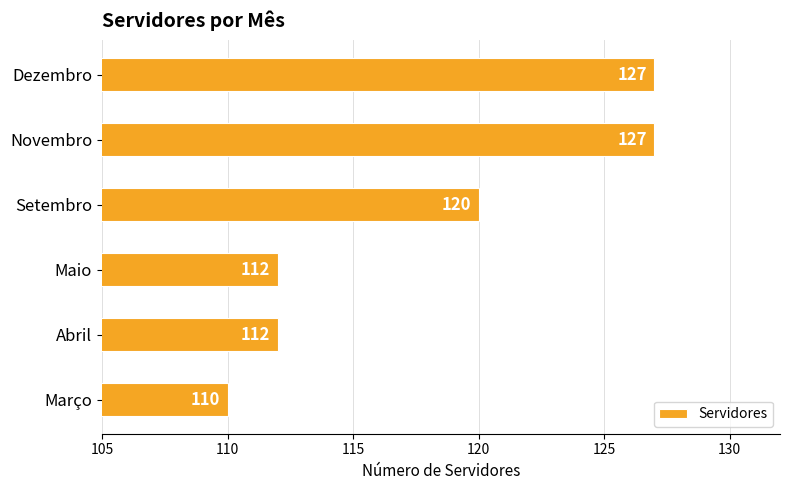

What is the smallest value displayed?

110